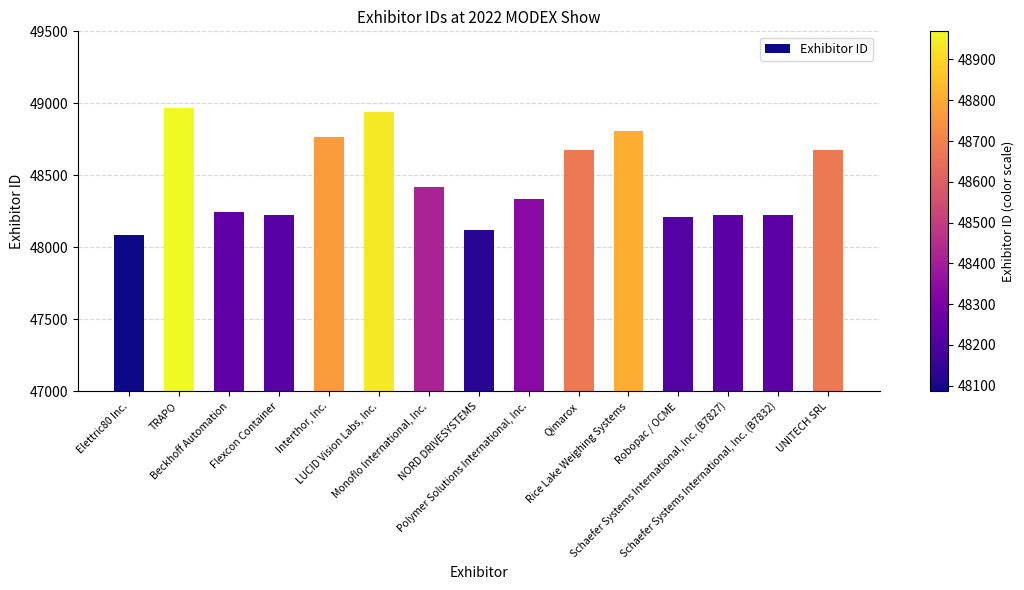

What is the difference between the maximum and minimum values?

883